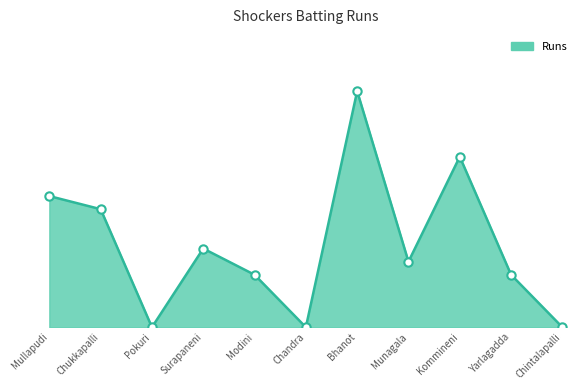

How many points are higher than both their immediate neighbors (excluding endpoints)?

3